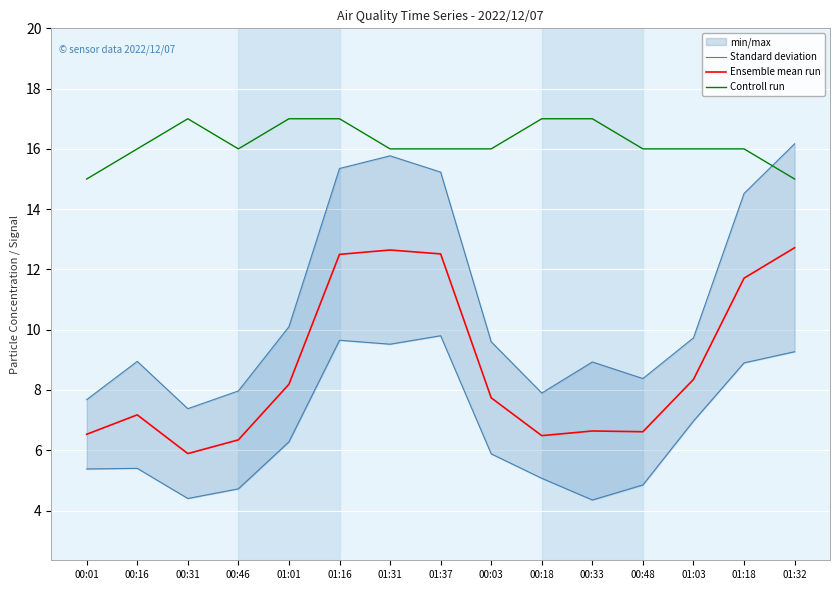

The value of Ensemble mean run at 01:32 is 7.1. True or false?

False